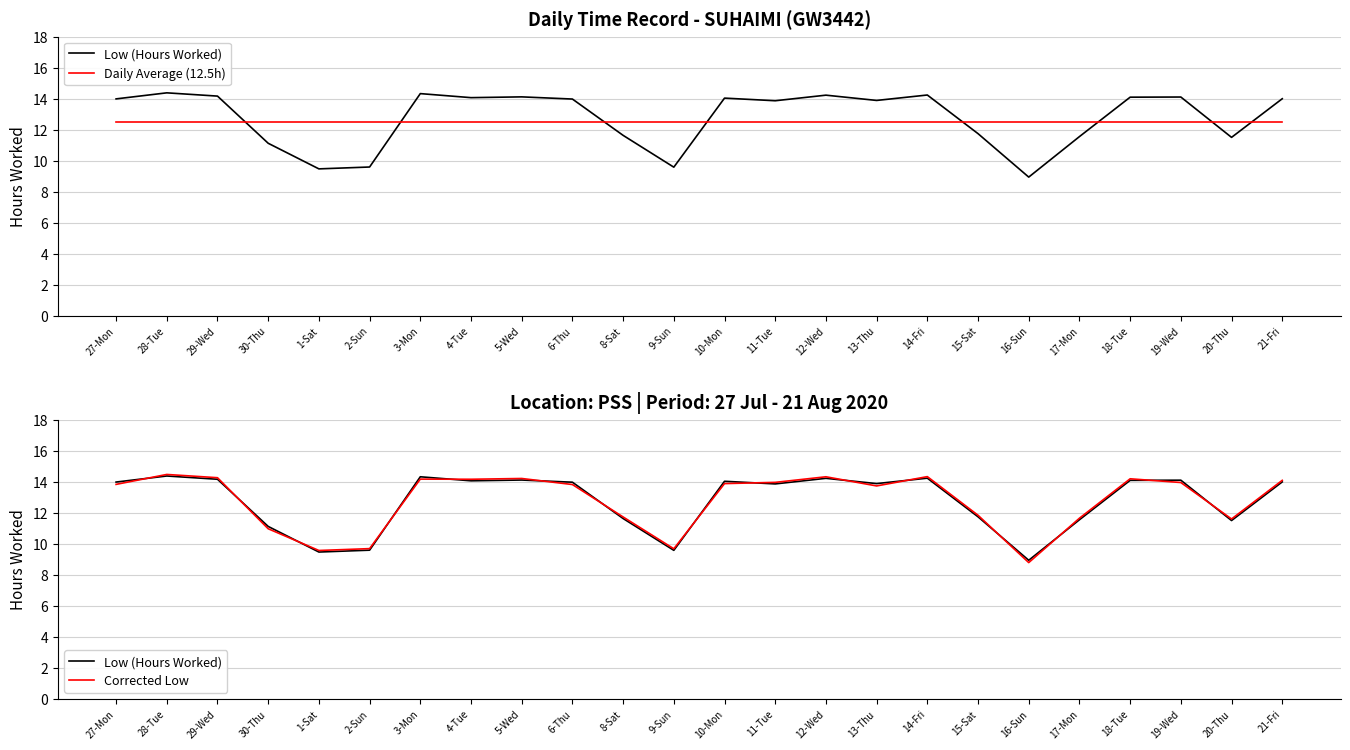

What is the spread (max minus min) of values at 17-Mon?

0.9